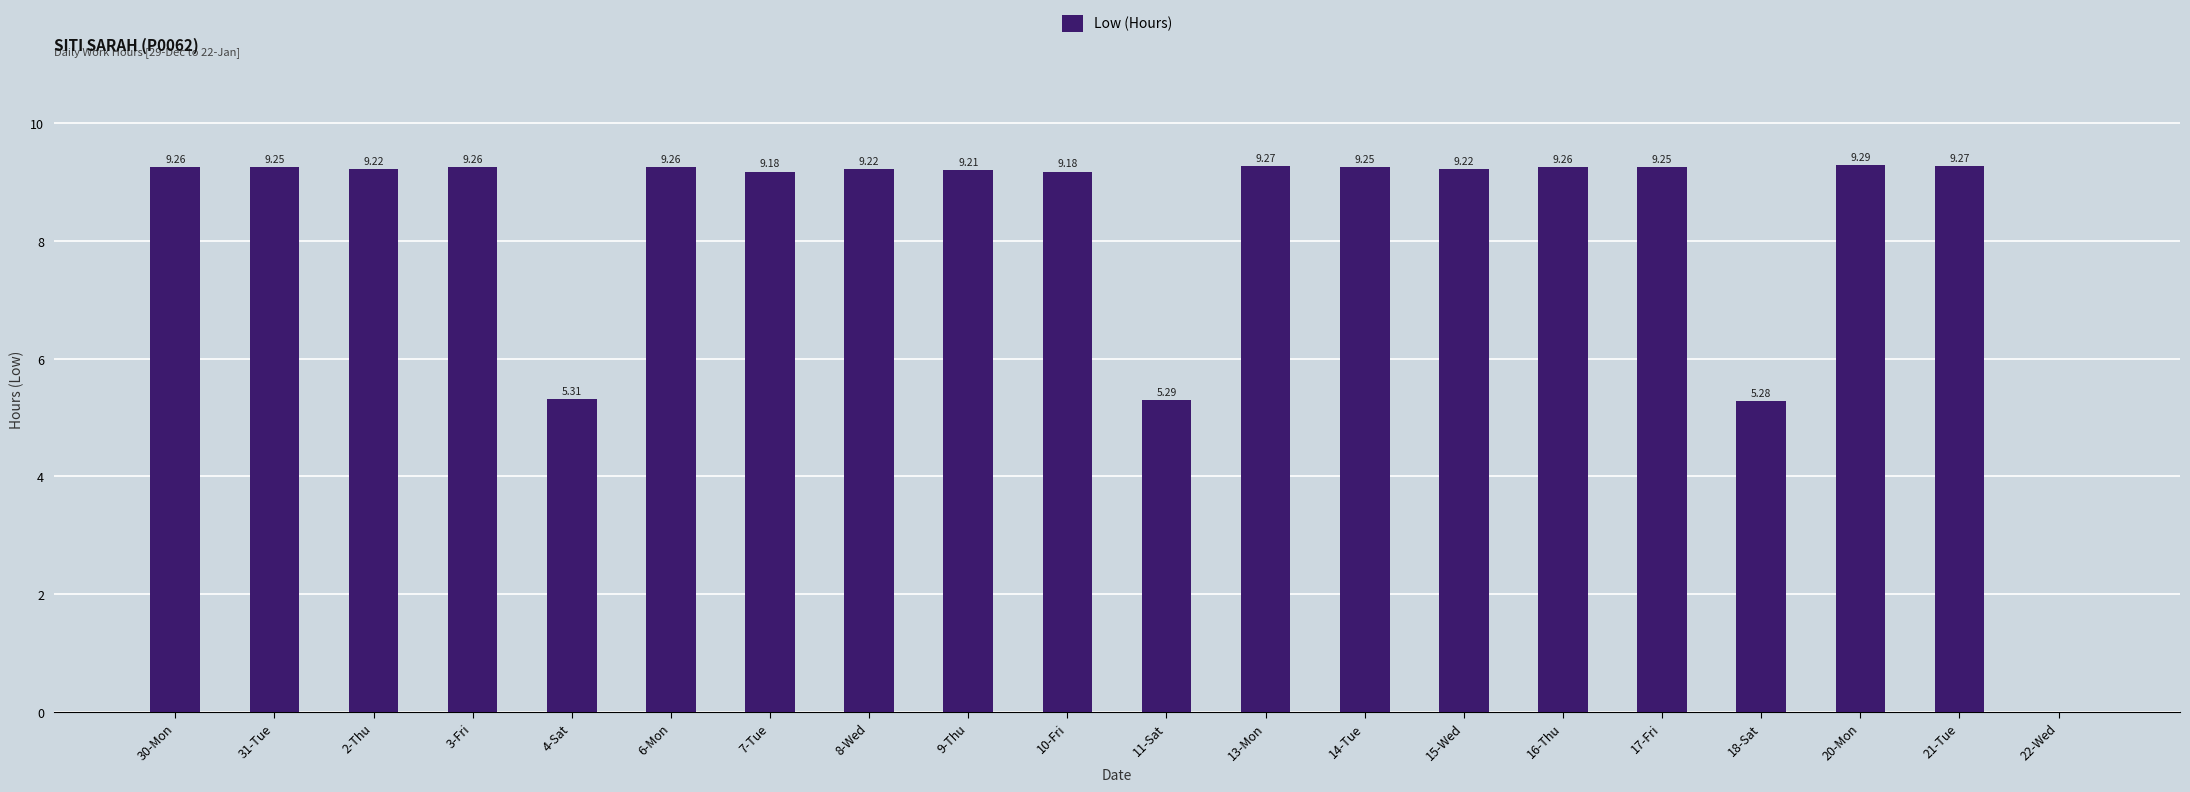

The chart shows a value of 6.3 at 7-Tue. True or false?

False